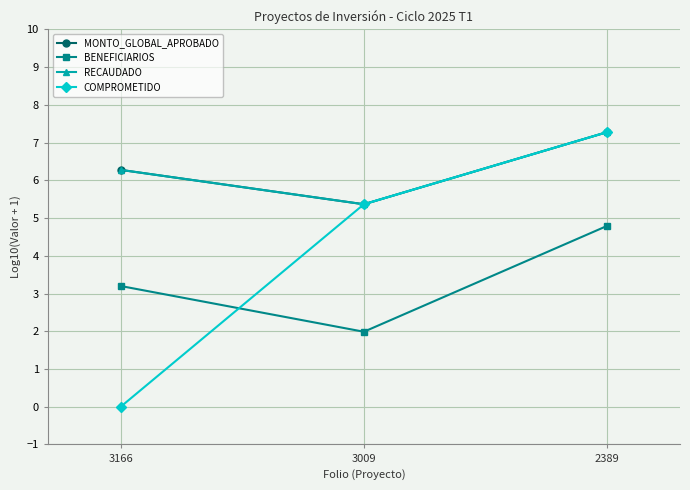

What is the value of the MONTO_GLOBAL_APROBADO point at the 3rd from the left?

7.3